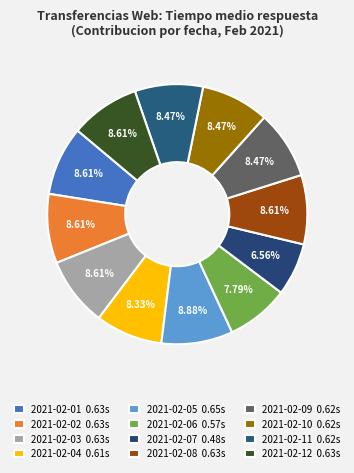

How many slices are in this pie chart?

12